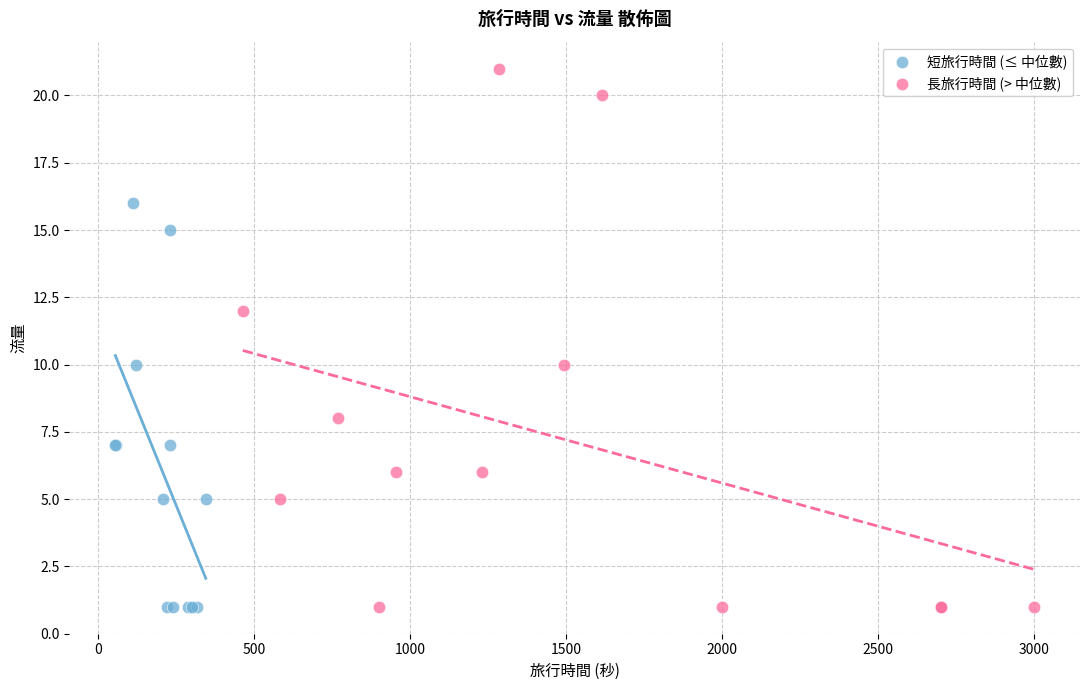

What are all the series names shown in the legend?

短旅行時間 (≤ 中位數), 長旅行時間 (> 中位數)